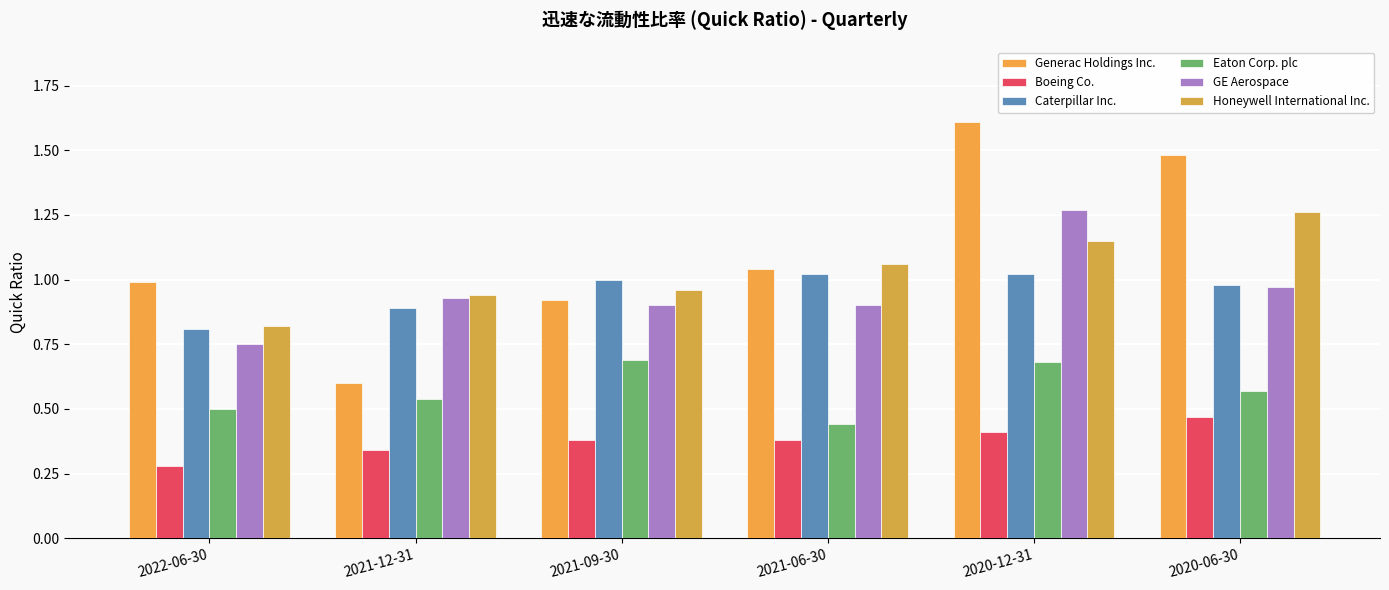

List the series in order of their peak value, highest first.

Generac Holdings Inc., GE Aerospace, Honeywell International Inc., Caterpillar Inc., Eaton Corp. plc, Boeing Co.